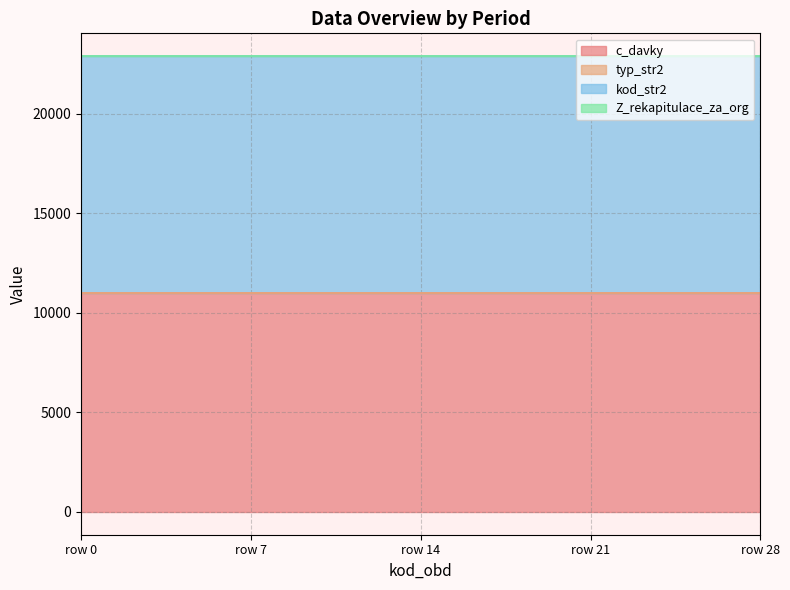

Read the kod_str2 value at 27.

11900